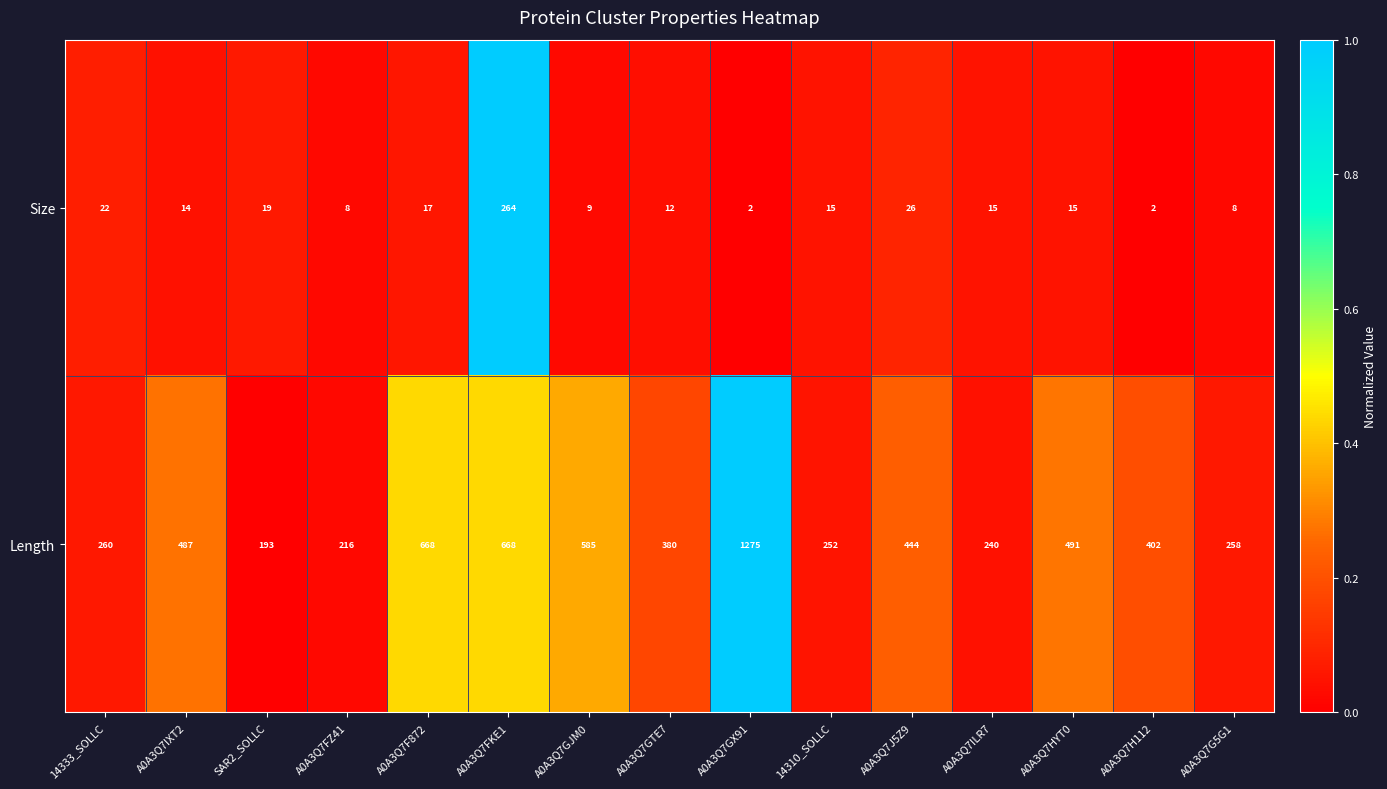

At which category is the sum across all series the highest?

A0A3Q7GX91